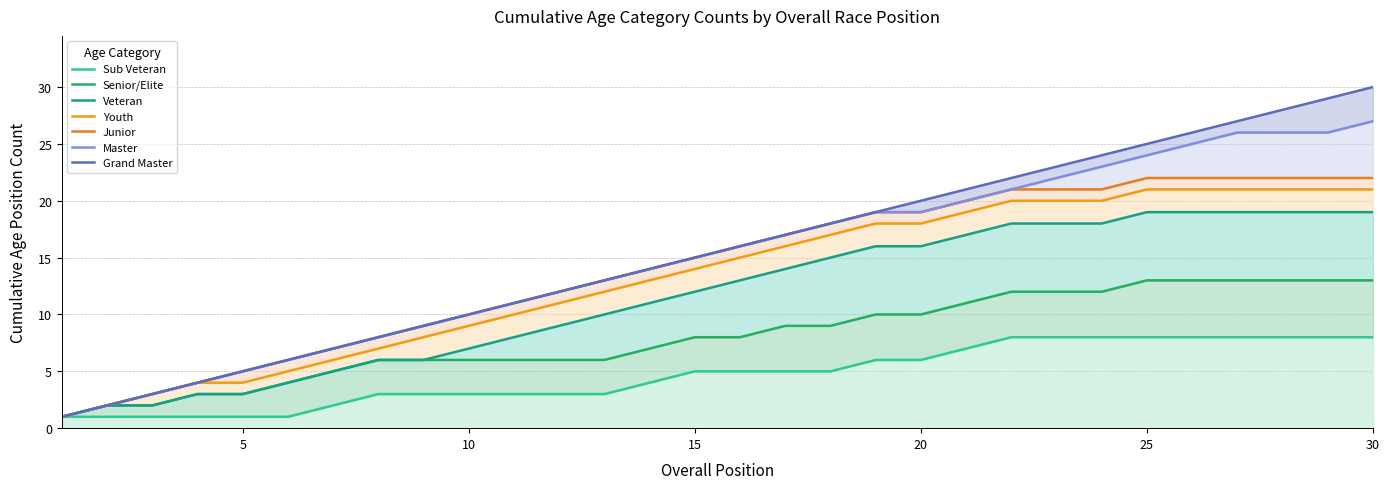

What is the maximum value shown in the chart?

30